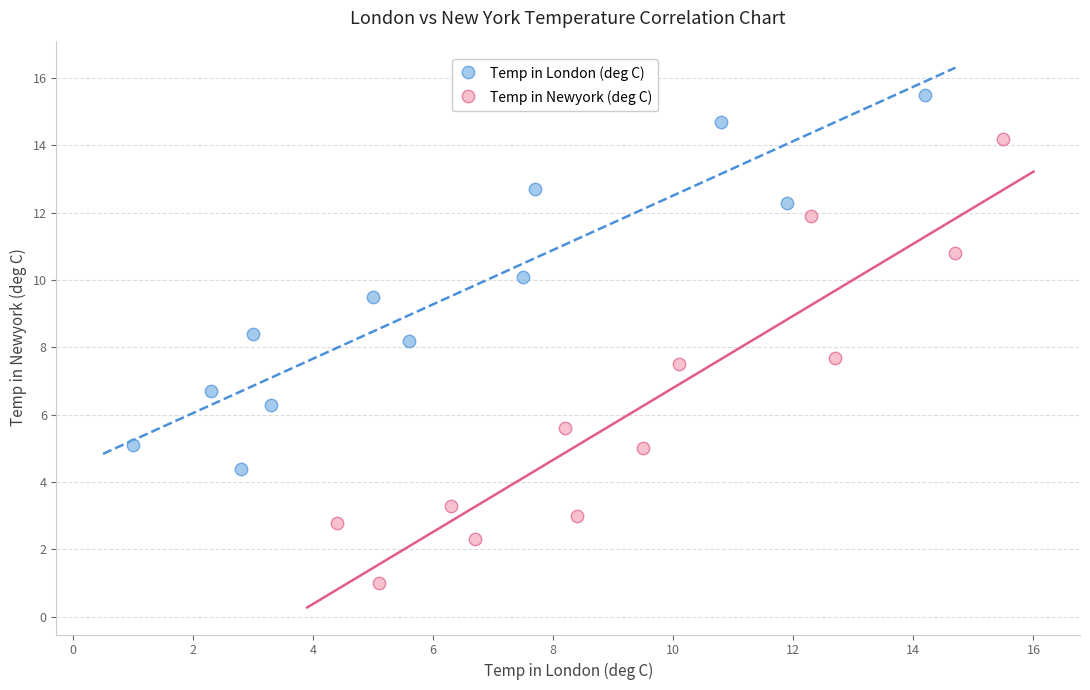

Which series reaches the minimum Y coordinate?

Temp in Newyork (deg C)